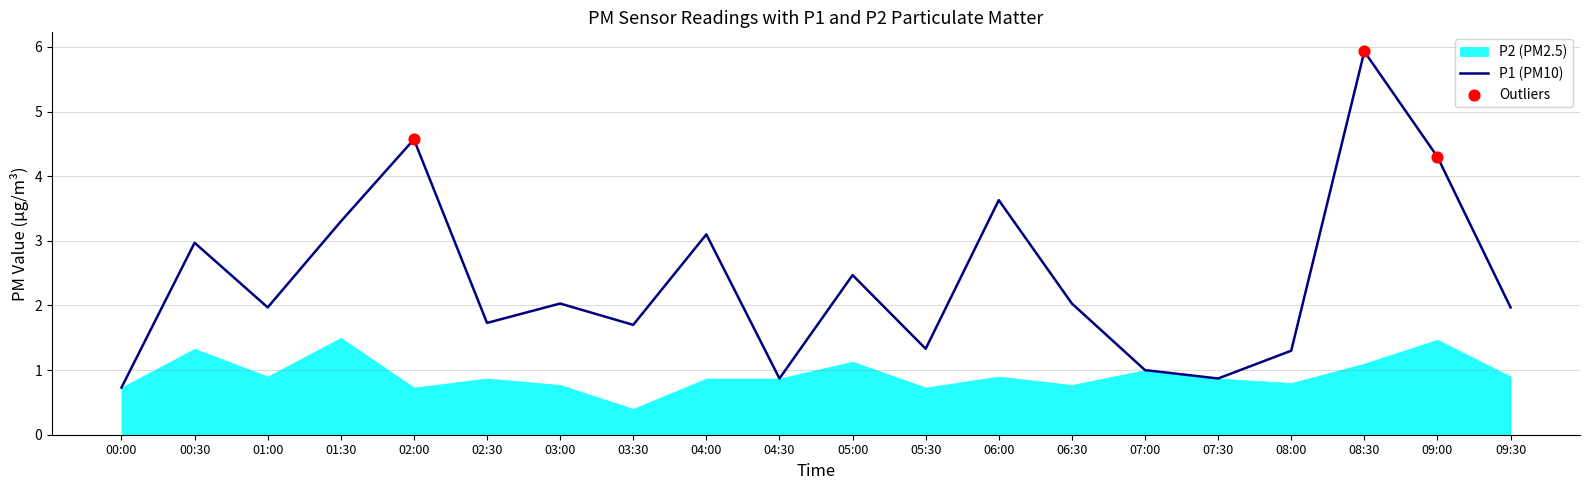

Is it true that P1 (PM10) equals 4.5 at 01:30?

False